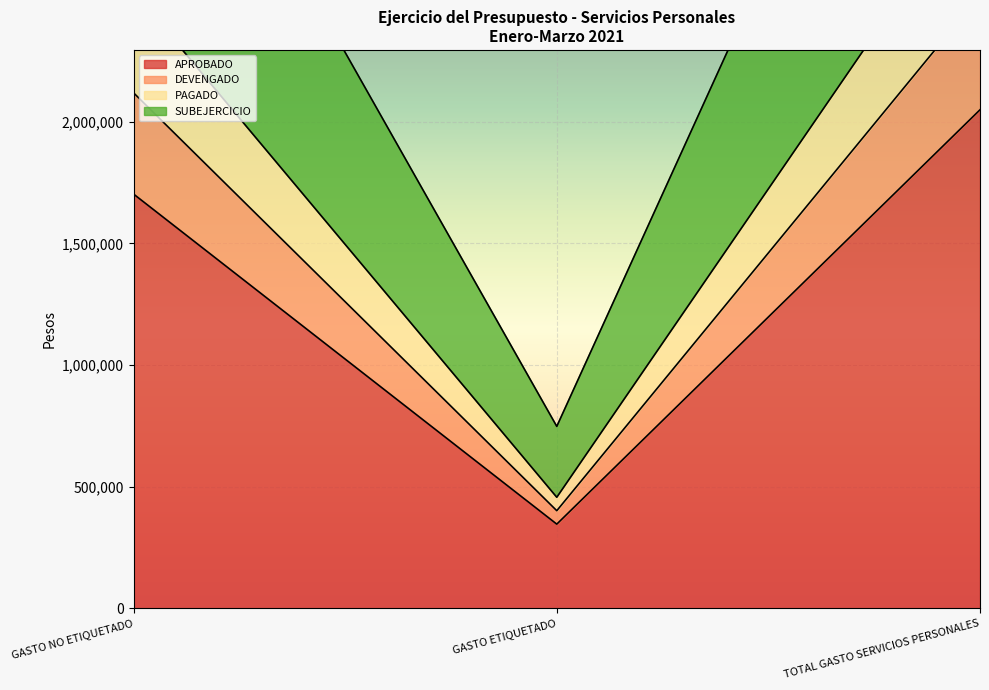

List the labels in order of PAGADO value, largest first.

TOTAL GASTO SERVICIOS PERSONALES, GASTO NO ETIQUETADO, GASTO ETIQUETADO